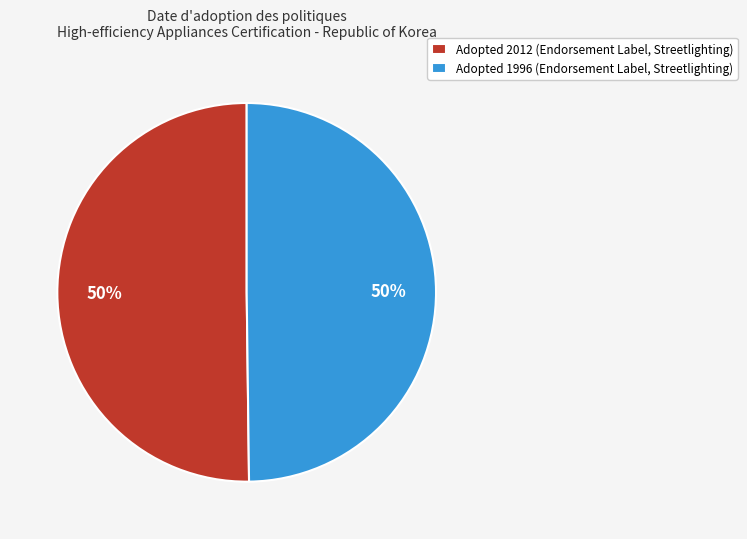

To the nearest percent, what portion does Adopted 2012 (Endorsement Label, Streetlighting) represent?

50%